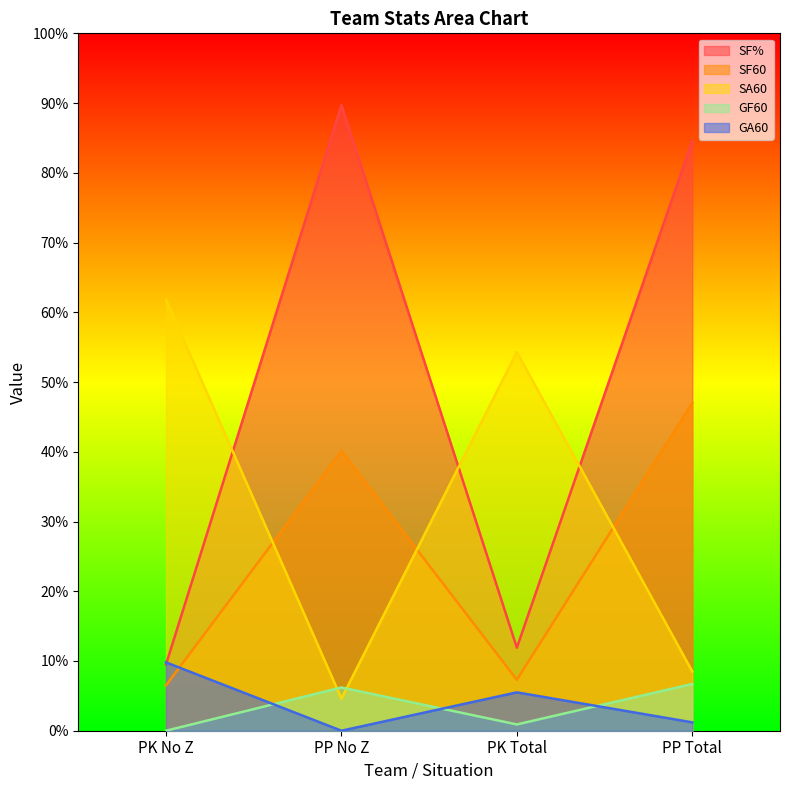

True or false: SA60 has a value of 72.3 at PK Total.

False